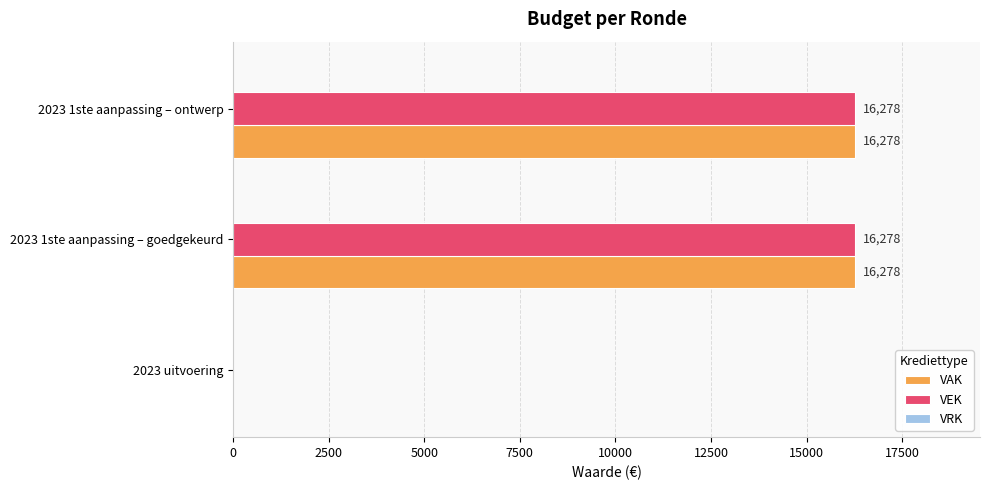

True or false: VAK has a value of 0 at 2023 uitvoering.

True